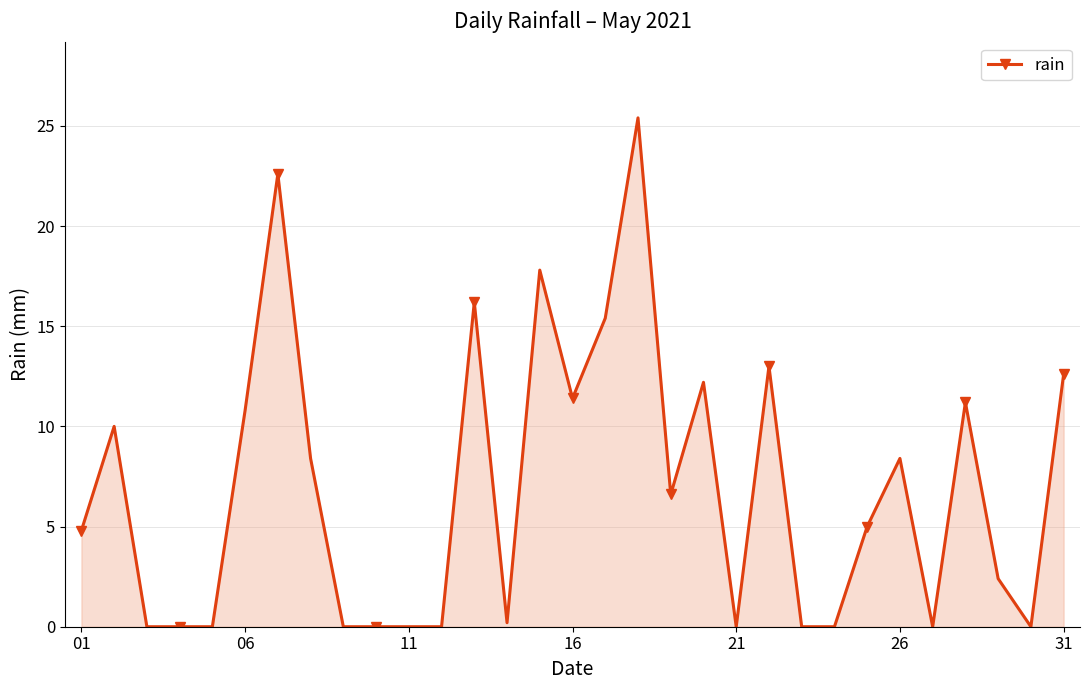

True or false: there are more than 2 points higher than both neighbors.

True